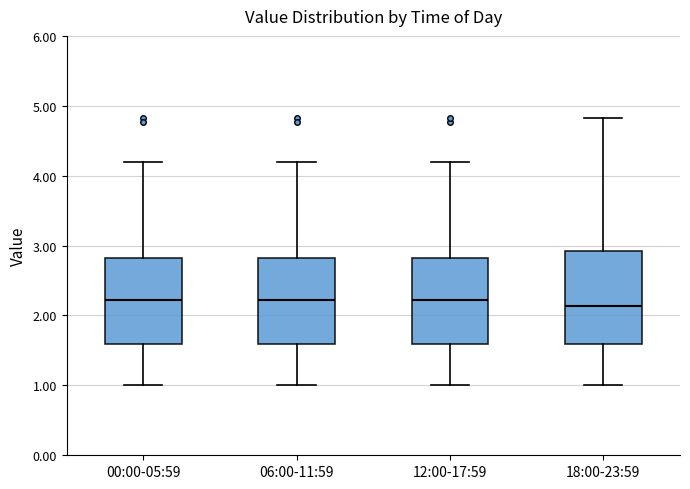

Reading left to right, transcribe this box plot: for each box, give where its median line is, the range the box spans, and where its two whiskers end, as read against the y-axis. The values are not printed on the chart, so give them approximately, as read against the axis.

00:00-05:59: median 2.2, box 1.6 to 2.8, whiskers 1.0 to 4.2
06:00-11:59: median 2.2, box 1.6 to 2.8, whiskers 1.0 to 4.2
12:00-17:59: median 2.2, box 1.6 to 2.8, whiskers 1.0 to 4.2
18:00-23:59: median 2.1, box 1.6 to 2.9, whiskers 1.0 to 4.8